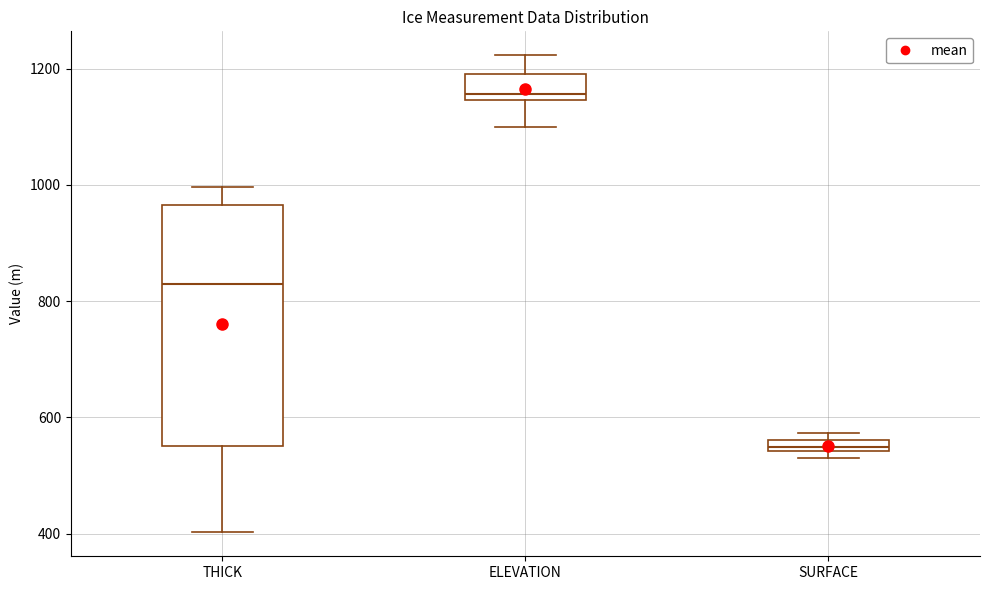

Which box has the highest median line?

ELEVATION